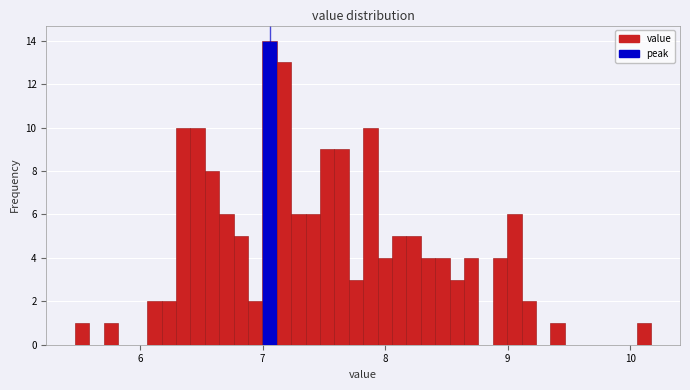

Read against the x-axis, roughly where is the centre of the tallest bar?

7.1